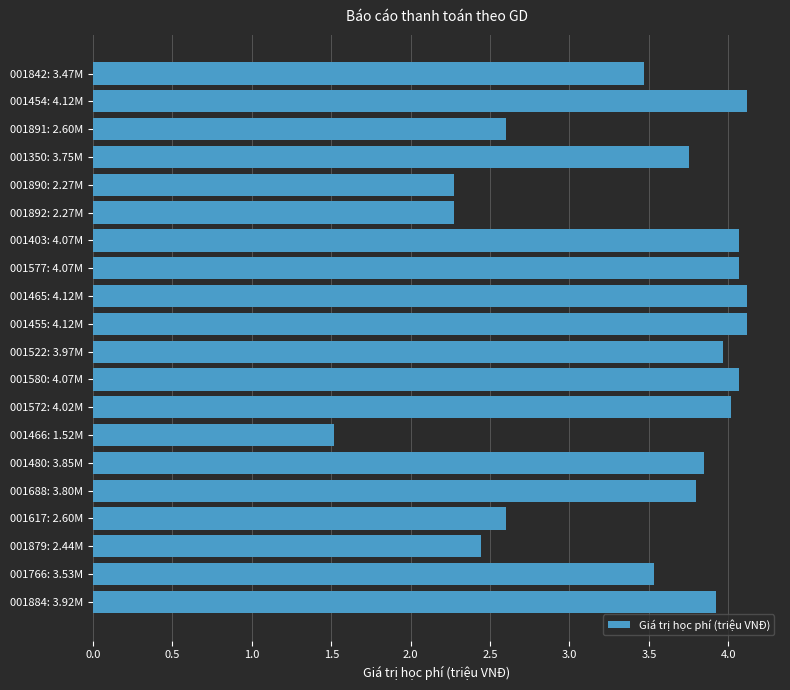

What is the sum of all values?

68.6